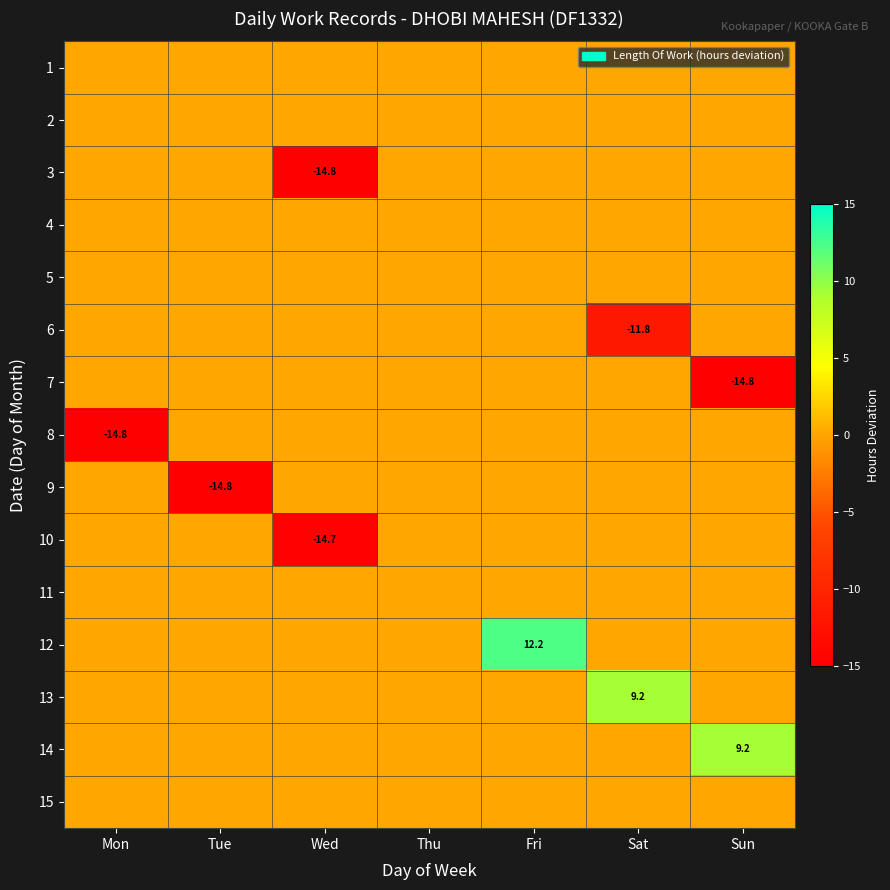

True or false: 10 has a value of 0.0 at Mon.

True